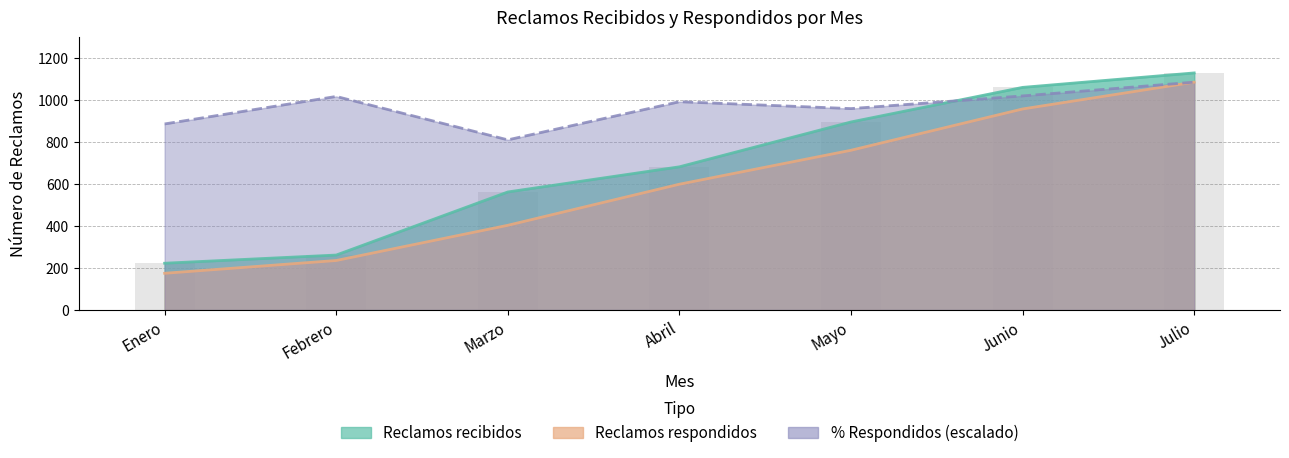

Read the Número de reclamos recibidos value at Marzo.

563